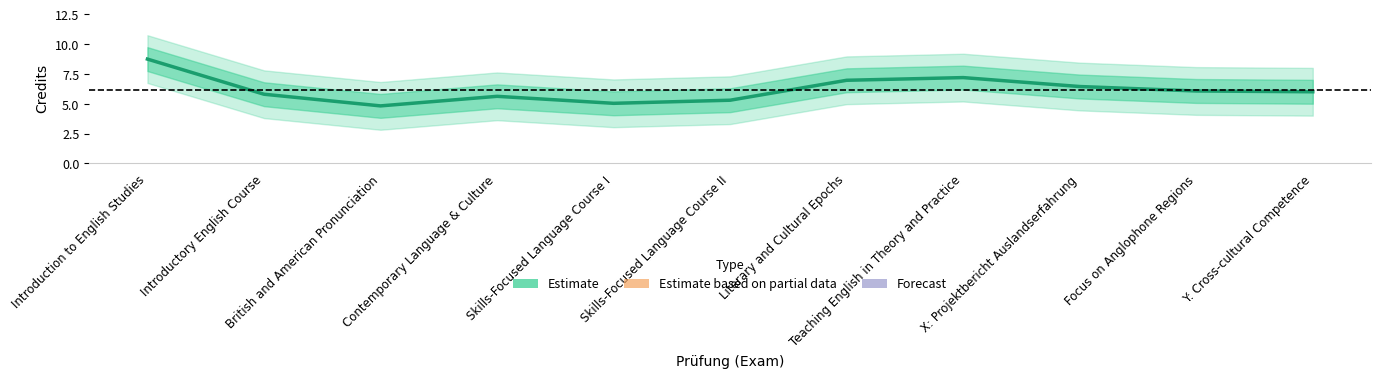

Rank the categories by value from highest to lowest.

Introduction to English Studies, Teaching English in Theory and Practice, Literary and Cultural Epochs, X: Projektbericht Auslandserfahrung, Focus on Anglophone Regions, Y: Cross-cultural Competence, Introductory English Course, Contemporary Language & Culture, Skills-Focused Language Course II, Skills-Focused Language Course I, British and American Pronunciation